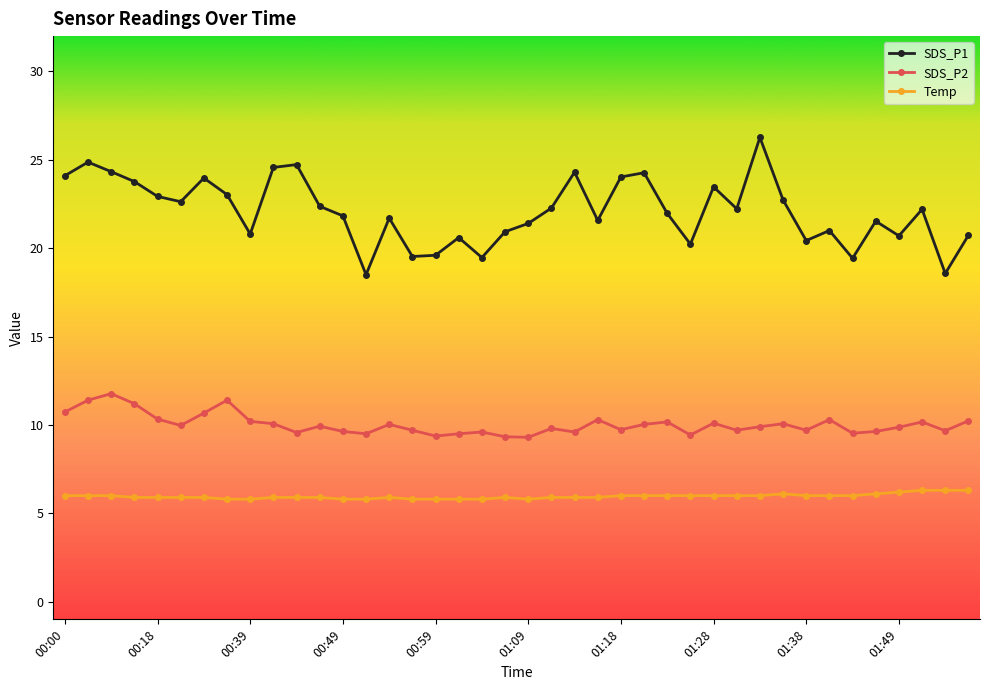

Rank the series by their average value, from highest to lowest.

SDS_P1, SDS_P2, Temp